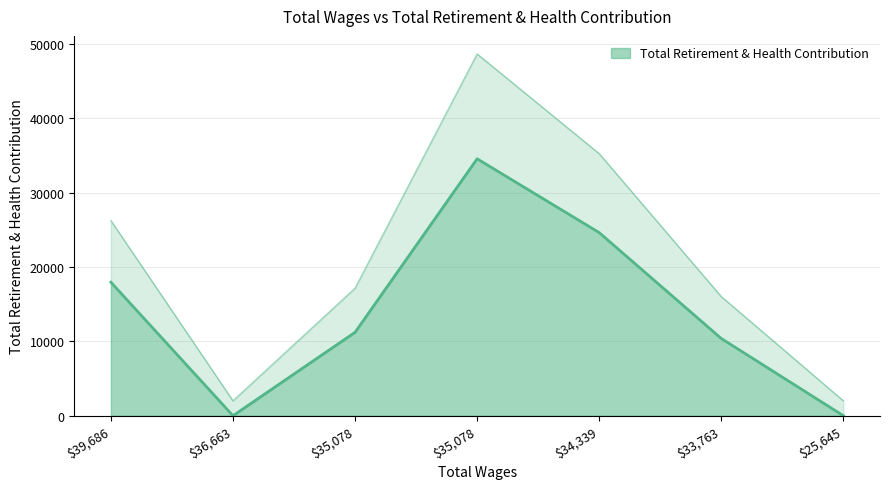

Where is the data nearest to the value 17266?

39686.0